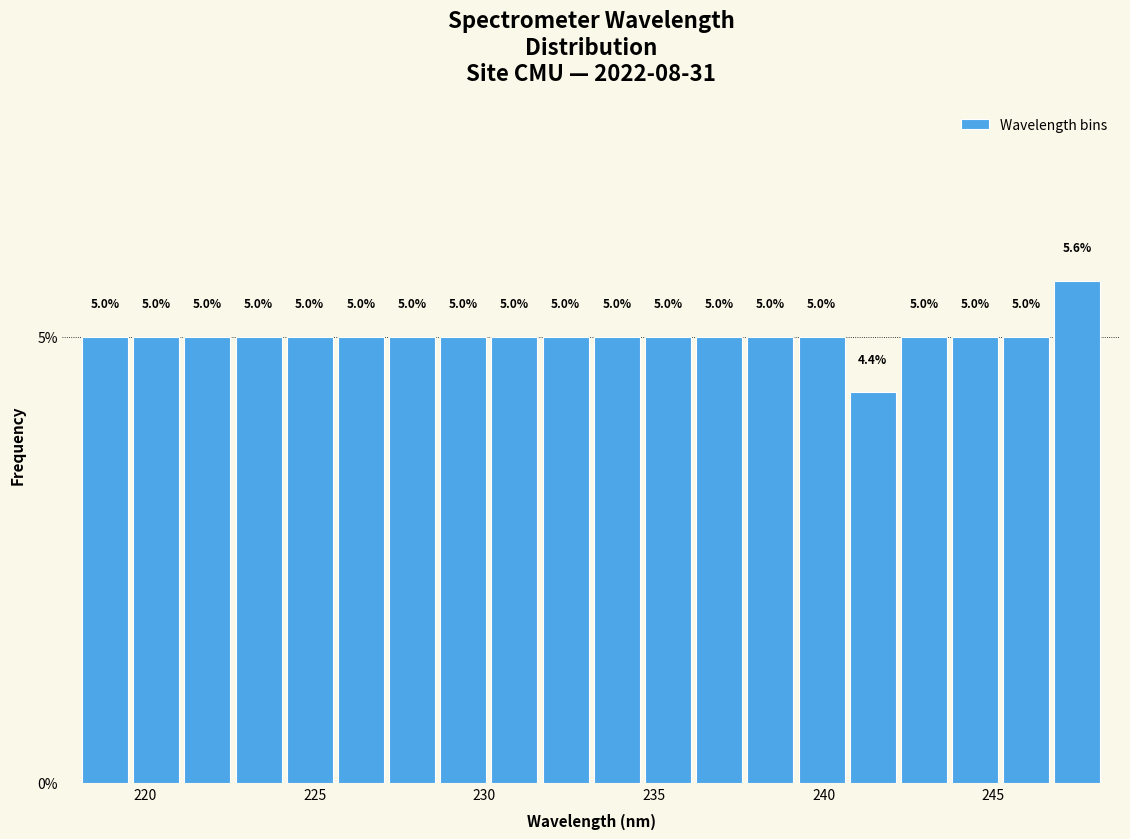

Around what value on the x-axis is the tallest bar? Give the approximate position of its centre, as read against the axis.

247.5